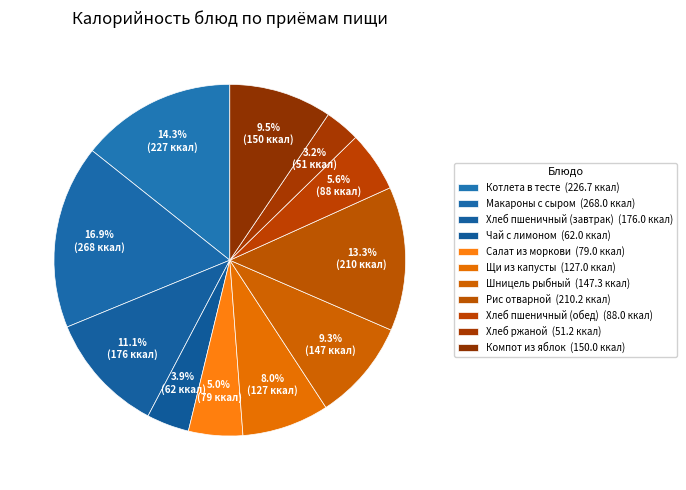

Combined, what portion of the pie is Щи из капусты and Компот из яблок?

17.5%